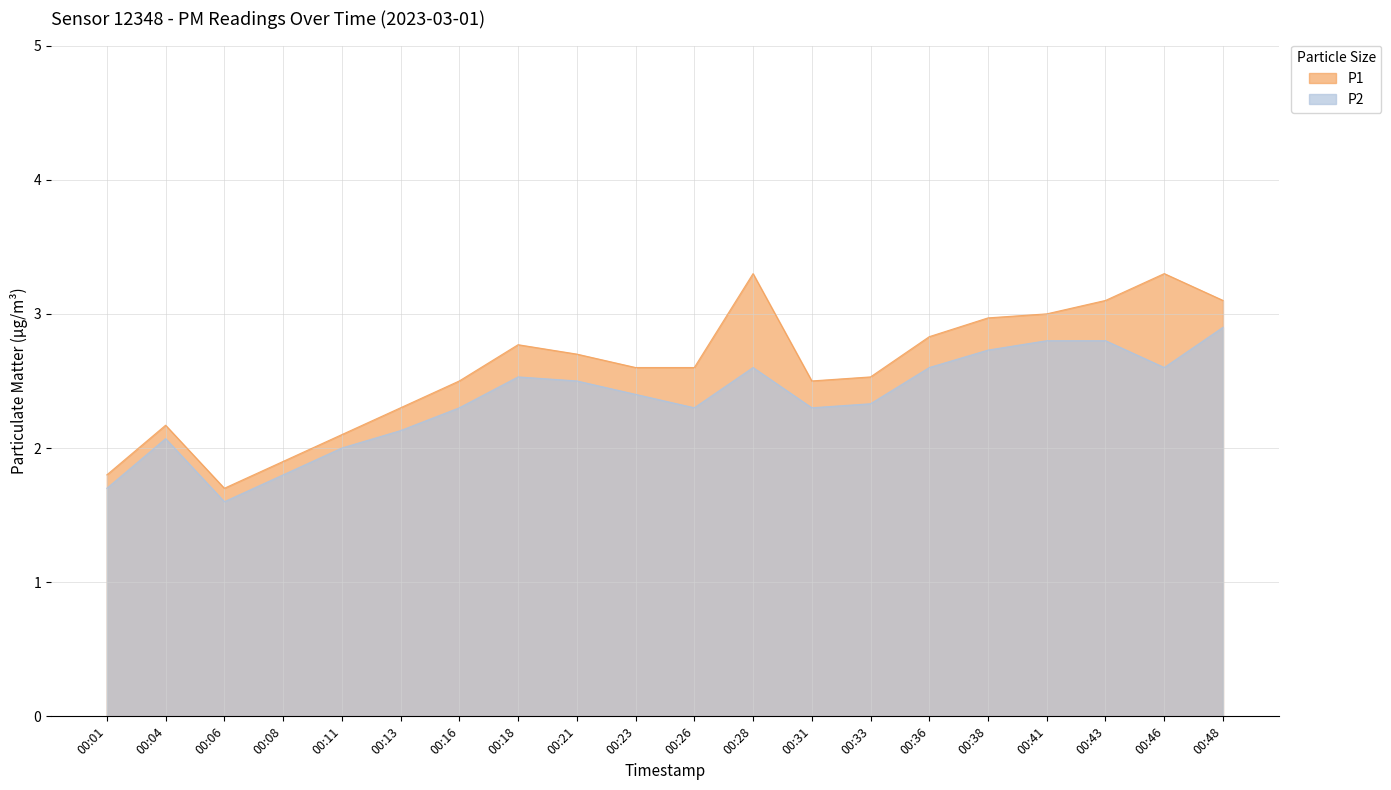

At which category does P2 reach its first local valley?

00:06